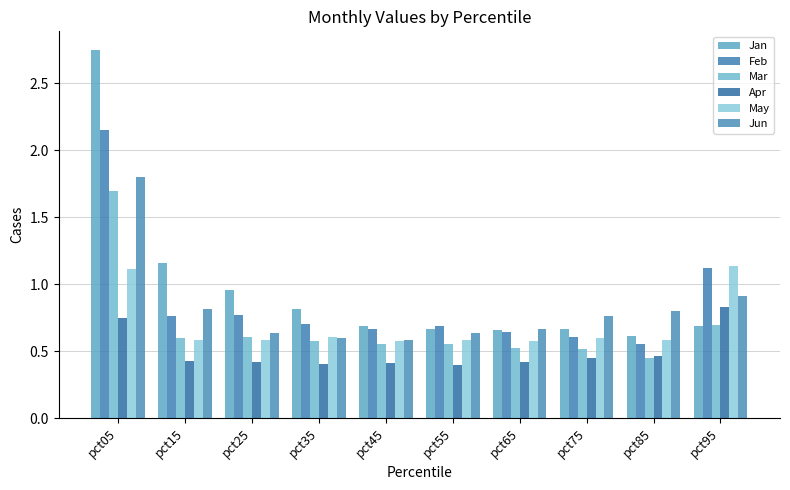

How many bars are there in each group?

6